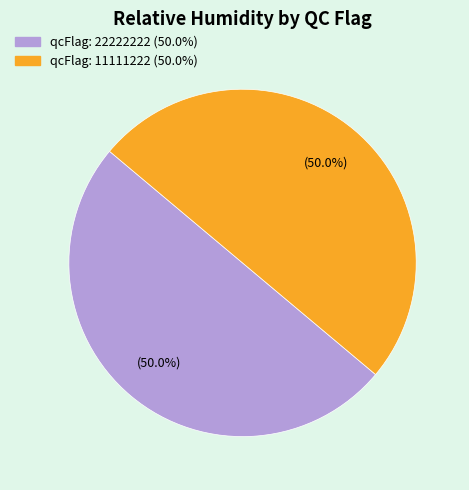

Which slice is the smallest?

22222222